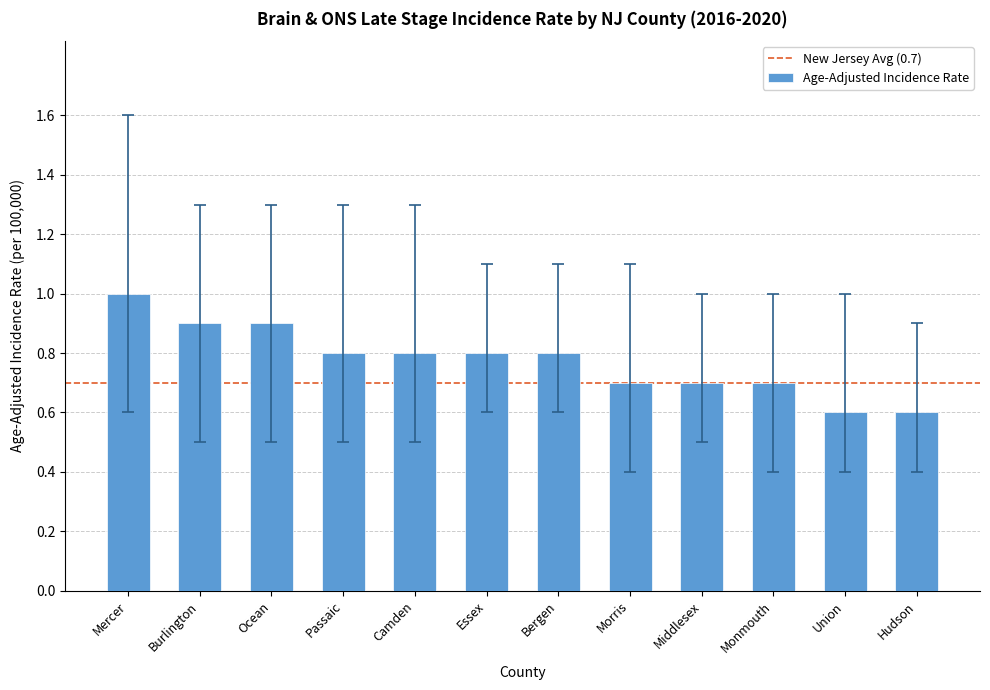

At which category does the chart reach its peak across all series?

Mercer